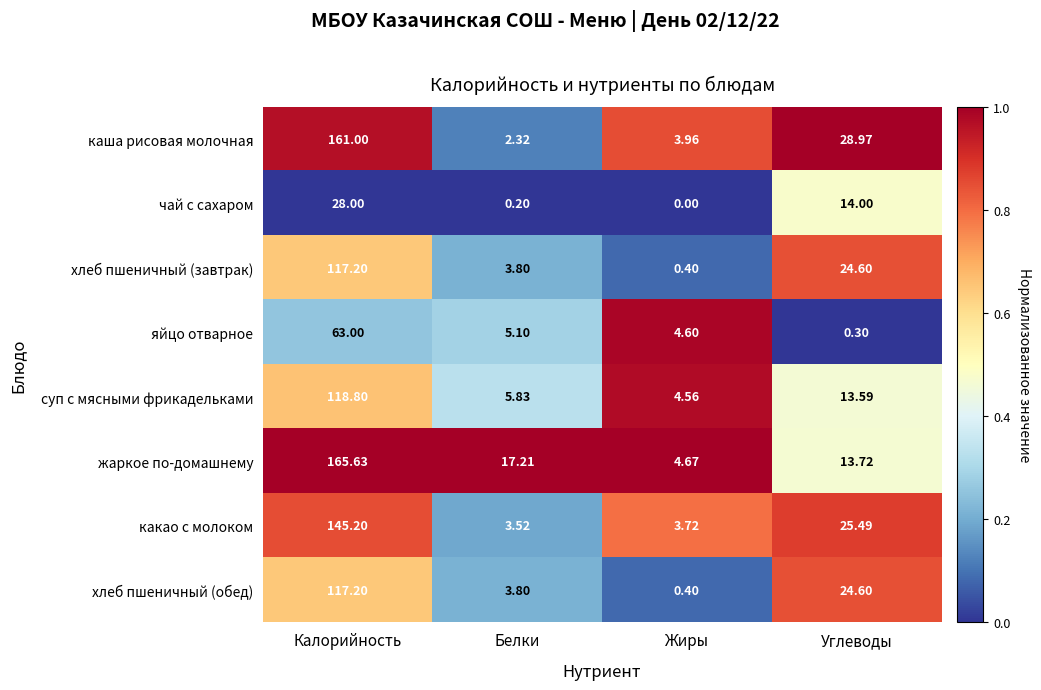

Rank the categories by хлеб пшеничный (завтрак) value from highest to lowest.

Калорийность, Углеводы, Белки, Жиры